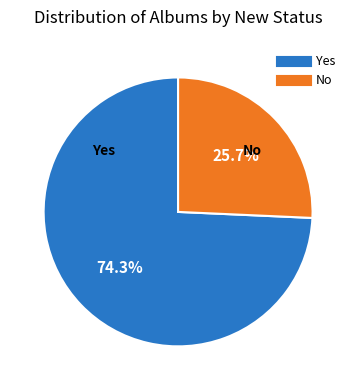

Which category has the biggest portion of the pie?

Yes